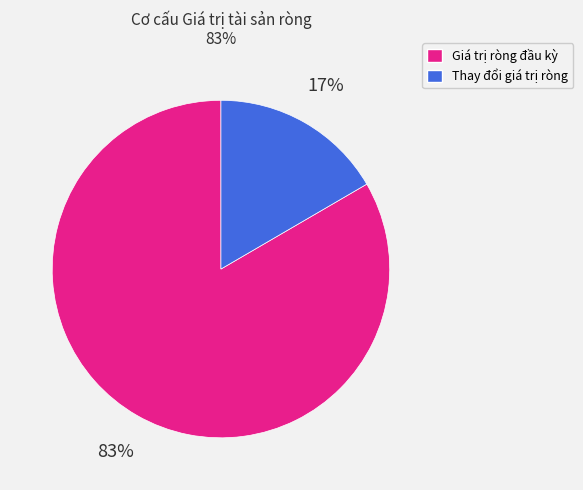

Do Giá trị ròng đầu kỳ and Thay đổi giá trị ròng together represent more than half of the pie?

Yes